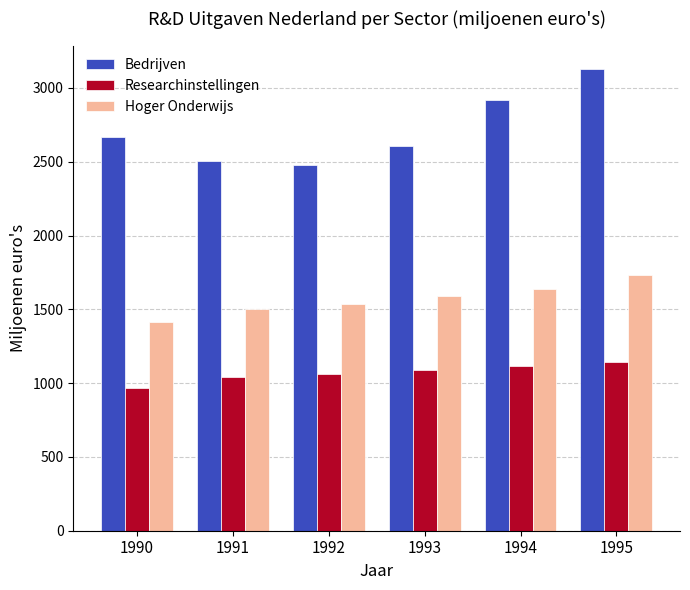

Rank the series at 1990 from lowest to highest value.

Researchinstellingen, Hoger Onderwijs, Bedrijven